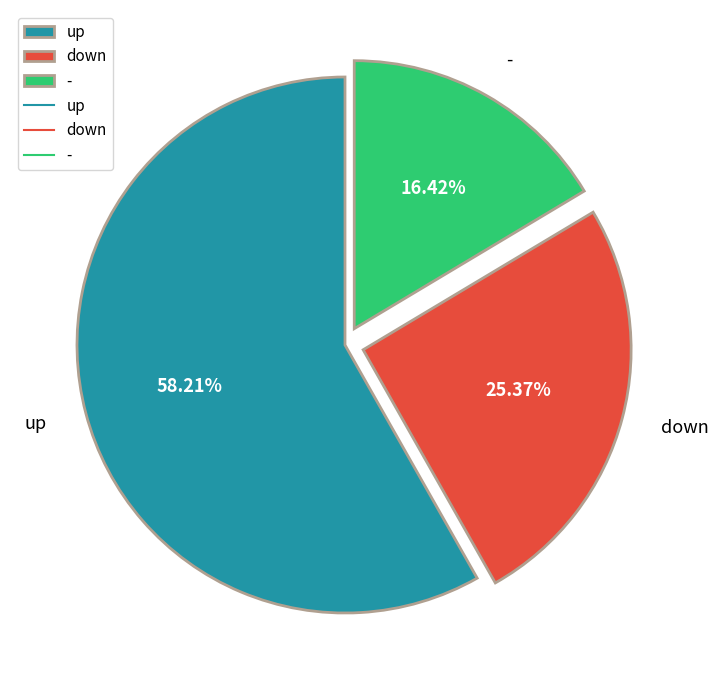

Which slice is the largest?

up